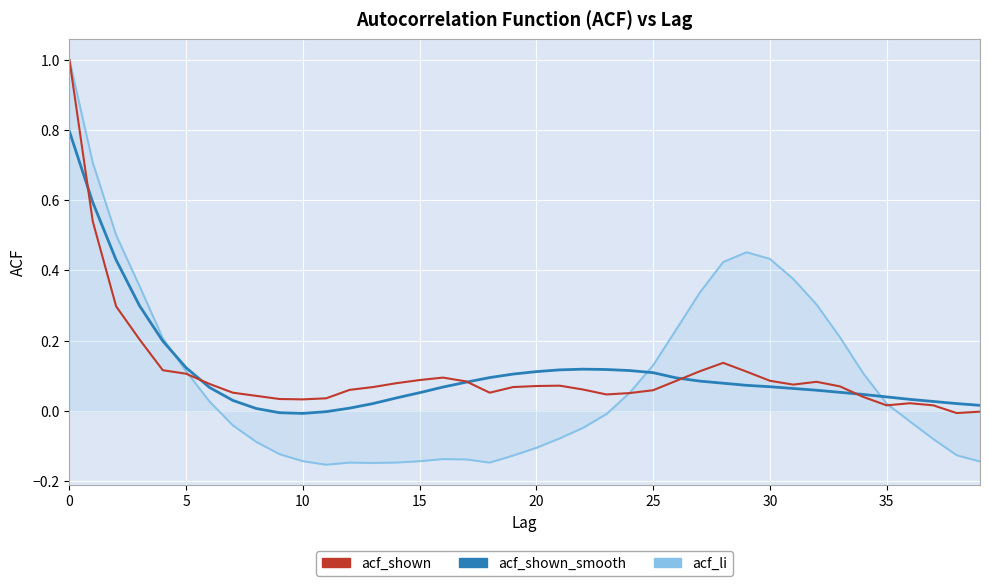

What is the maximum value shown in the chart?

1.0